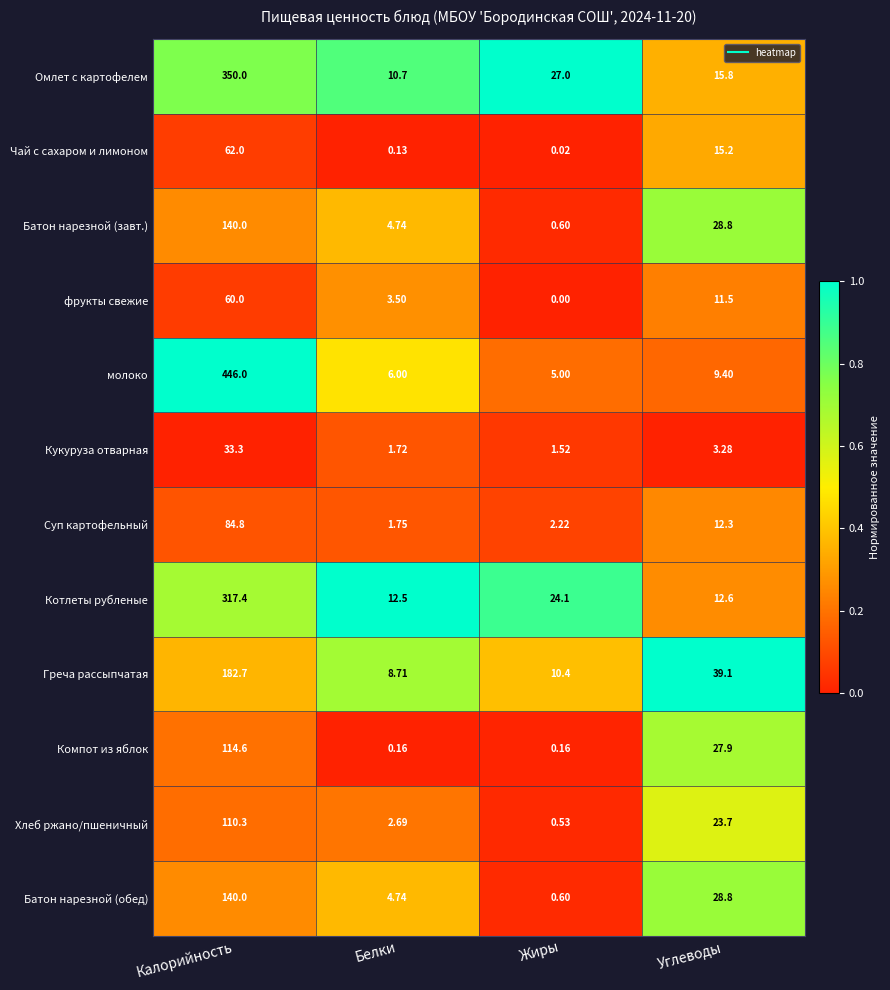

Which series has the largest total across all categories?

молоко